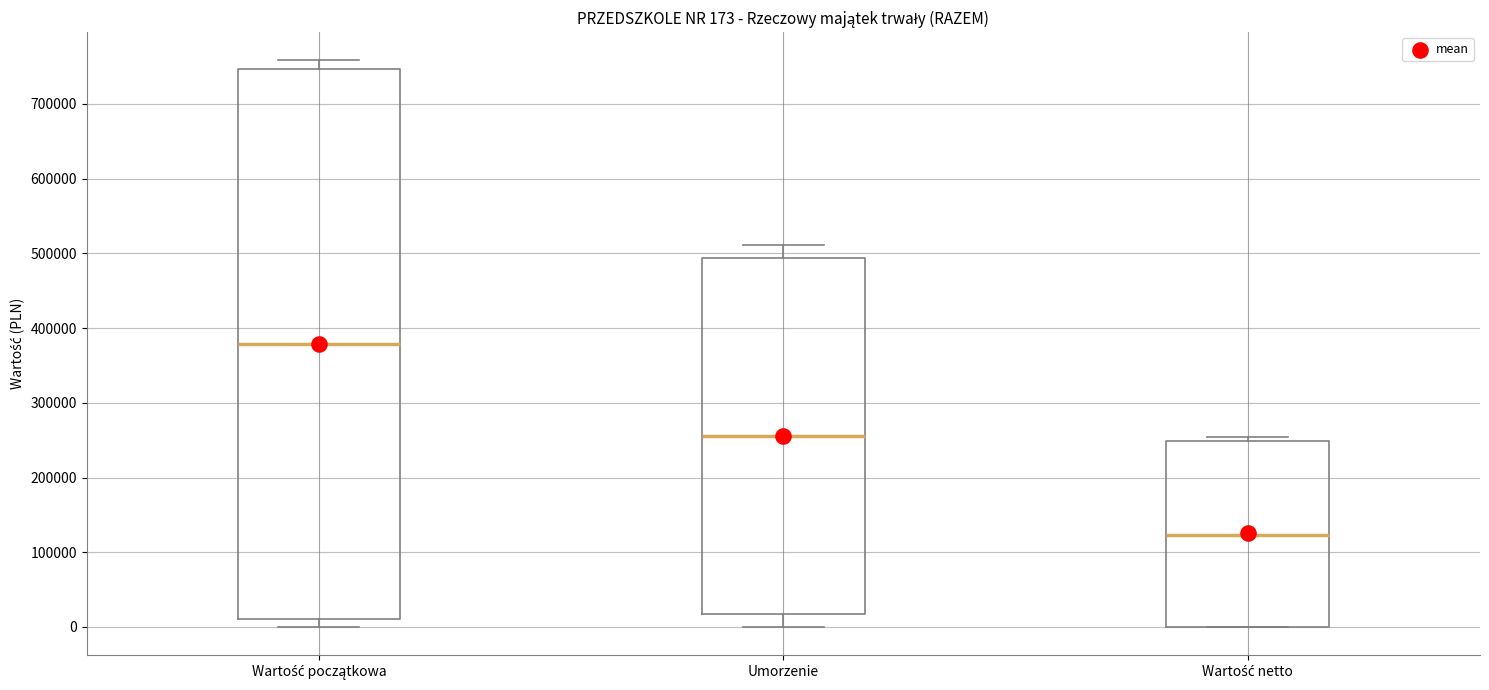

Which box has the lowest median line?

Wartość netto